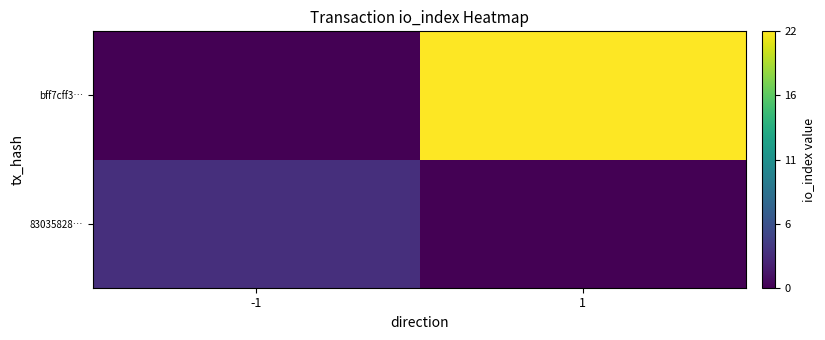

List the series in order of their peak value, highest first.

bff7cff3…, 83035828…